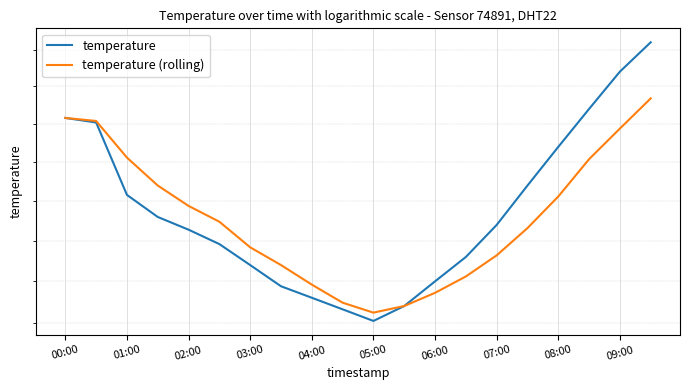

True or false: temperature (rolling) has a value of 13.2 at 02:00.

True